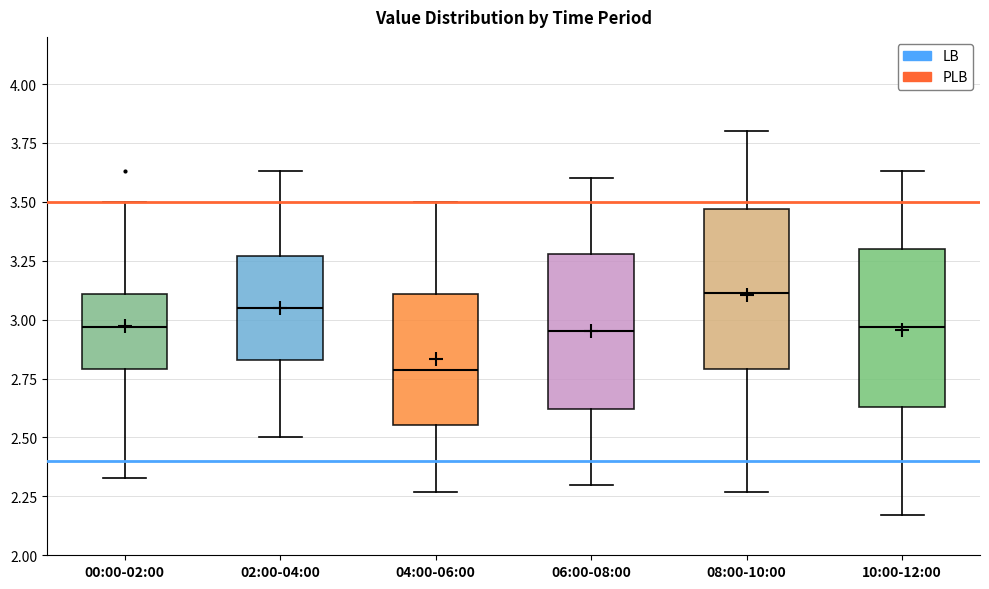

Which box has the lowest median line?

04:00-06:00